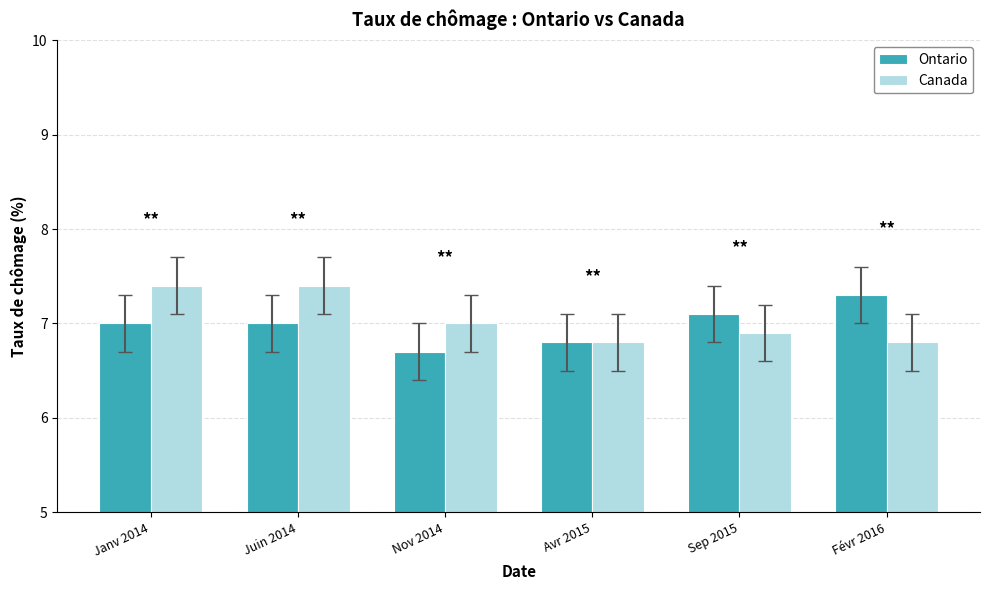

Is it true that Canada equals 1.6 at Juin 2014?

False